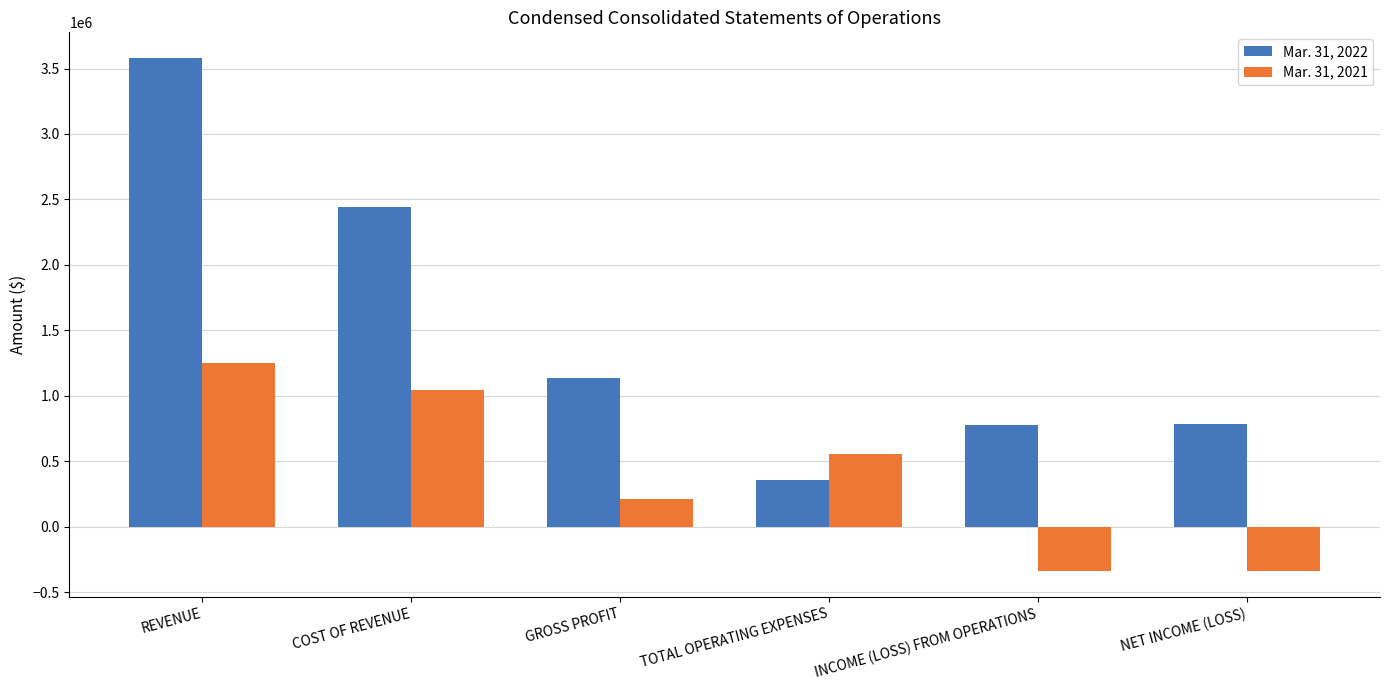

List the series in order of their peak value, highest first.

Mar. 31, 2022, Mar. 31, 2021